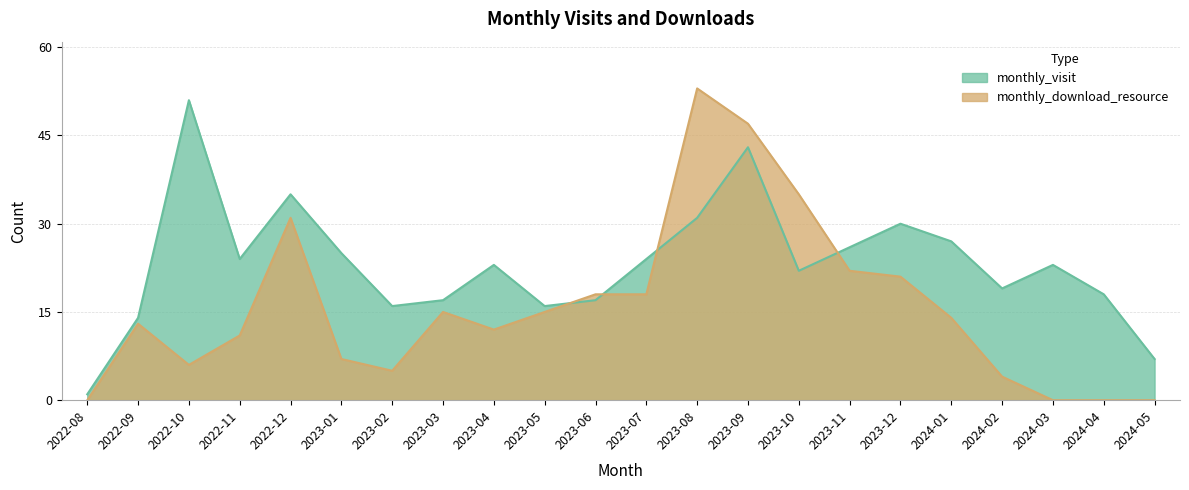

How many distinct data groups are displayed?

2